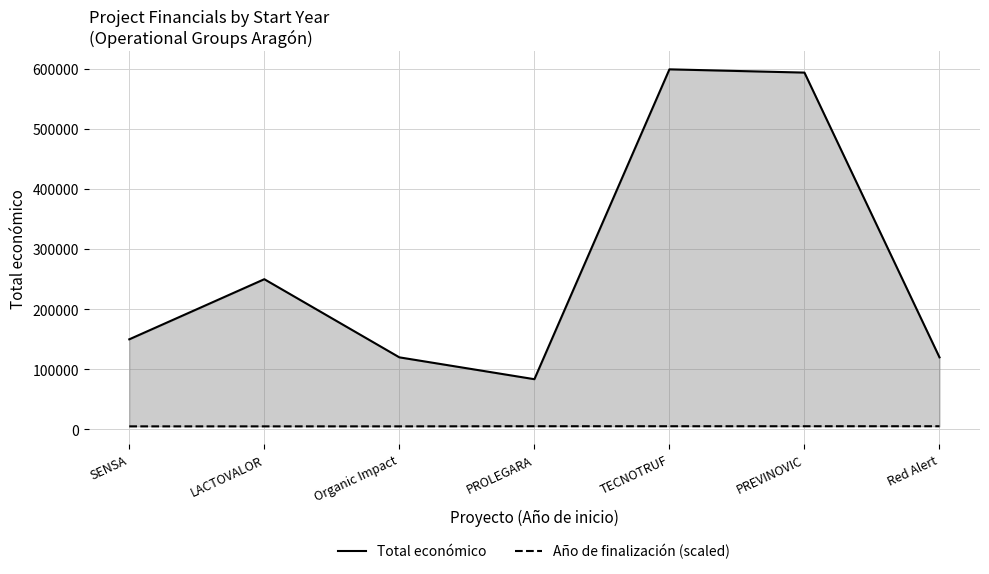

Rank the categories by Año de finalización (scaled) value from lowest to highest.

SENSA, LACTOVALOR, Organic Impact, PROLEGARA, TECNOTRUF, PREVINOVIC, Red Alert